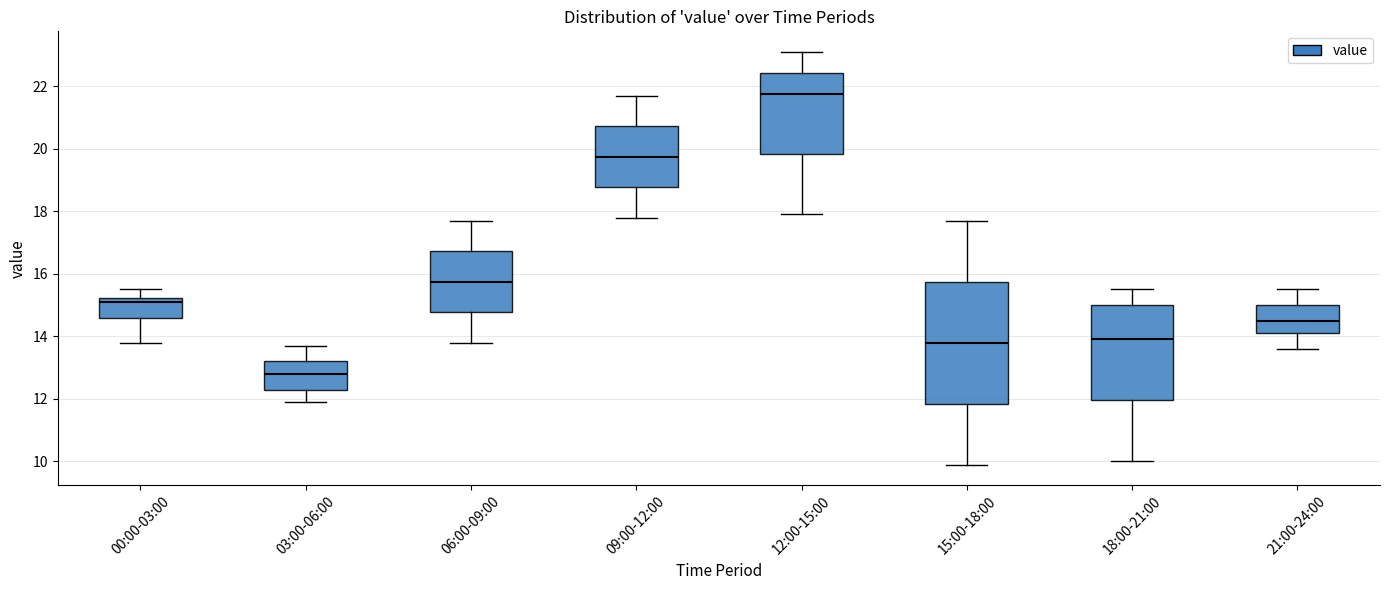

Reading left to right, transcribe this box plot: for each box, give where its median line is, the range the box spans, and where its two whiskers end, as read against the y-axis. The values are not printed on the chart, so give them approximately, as read against the axis.

00:00-03:00: median 15.2 (just below the box's upper edge), box 14.6 to 15.2, whiskers 13.8 to 15.6
03:00-06:00: median 12.8, box 12.4 to 13.2, whiskers 12.0 to 13.8
06:00-09:00: median 15.8, box 14.8 to 16.8, whiskers 13.8 to 17.8
09:00-12:00: median 19.8, box 18.8 to 20.8, whiskers 17.8 to 21.8
12:00-15:00: median 21.8, box 19.8 to 22.4, whiskers 18.0 to 23.2
15:00-18:00: median 13.8, box 11.8 to 15.8, whiskers 10.0 to 17.8
18:00-21:00: median 14.0, box 12.0 to 15.0, whiskers 10.0 to 15.6
21:00-24:00: median 14.6, box 14.2 to 15.0, whiskers 13.6 to 15.6